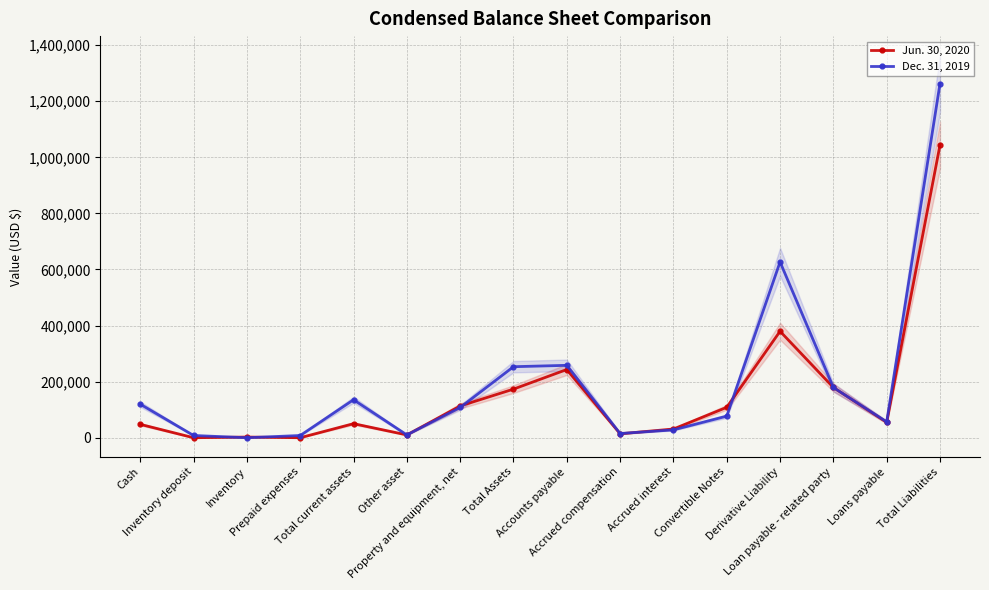

Is it true that Jun. 30, 2020 equals 14000 at Accrued compensation?

True